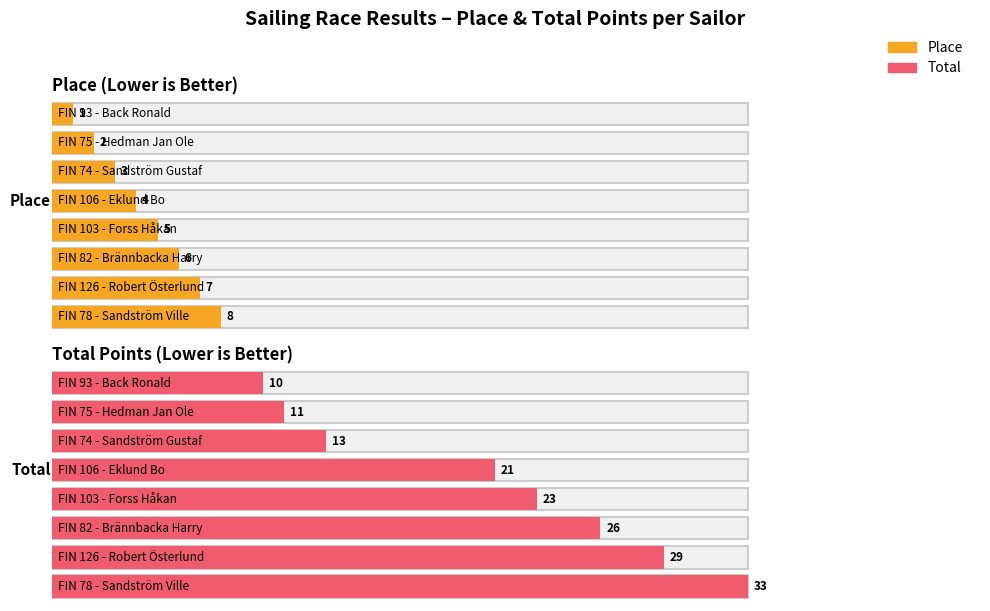

What is the spread (max minus min) of values at FIN 78?

25